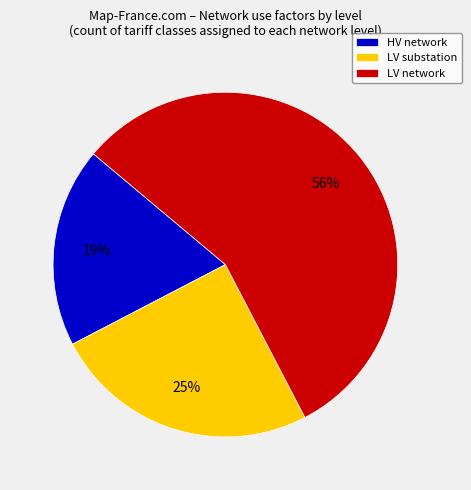

What is the largest slice in the pie chart?

LV network